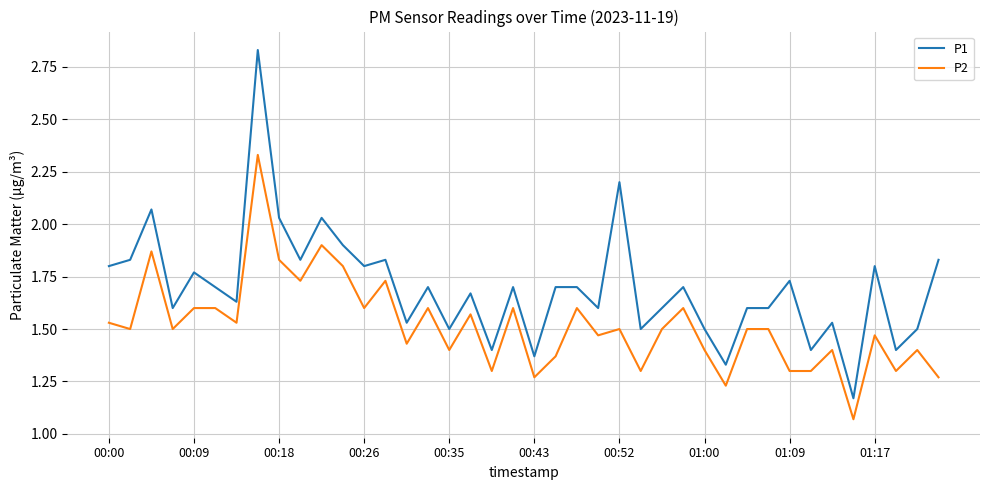

Does the chart display data point markers on the line(s)?

No